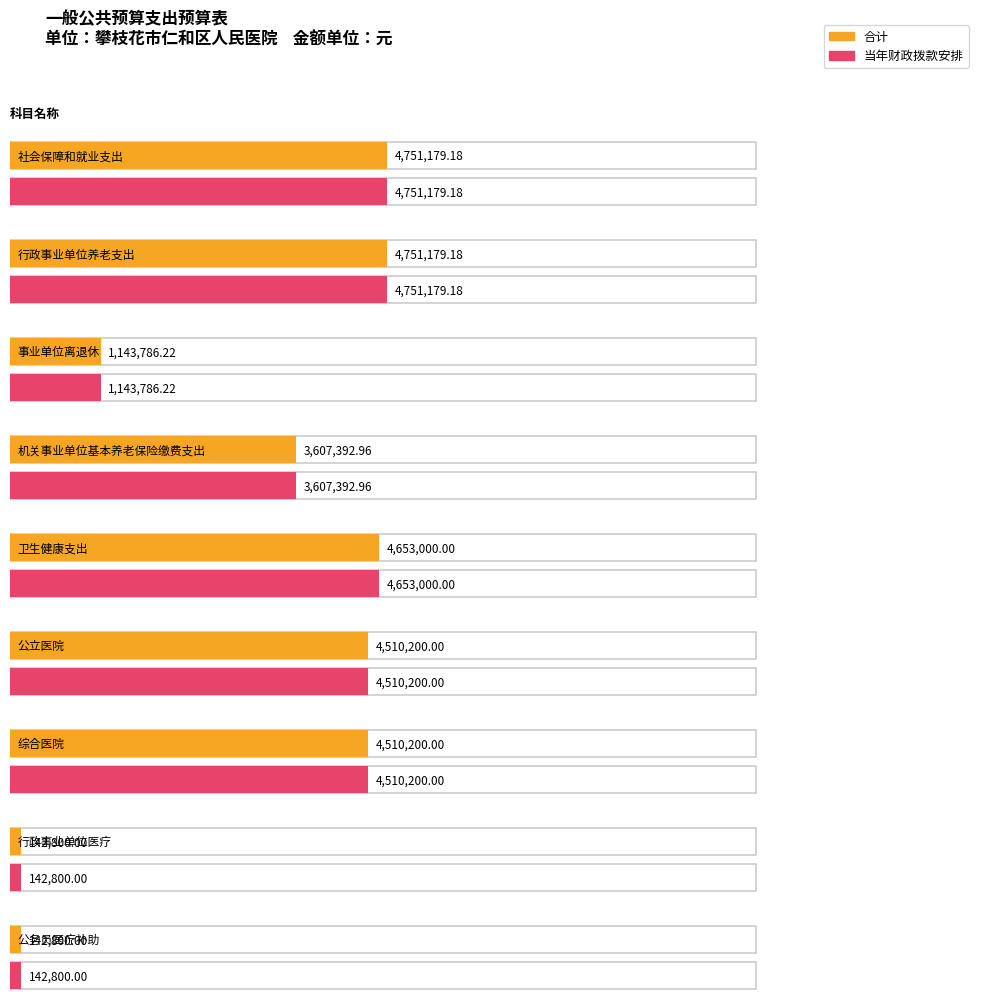

What position from the right is 行政事业单位医疗?

2